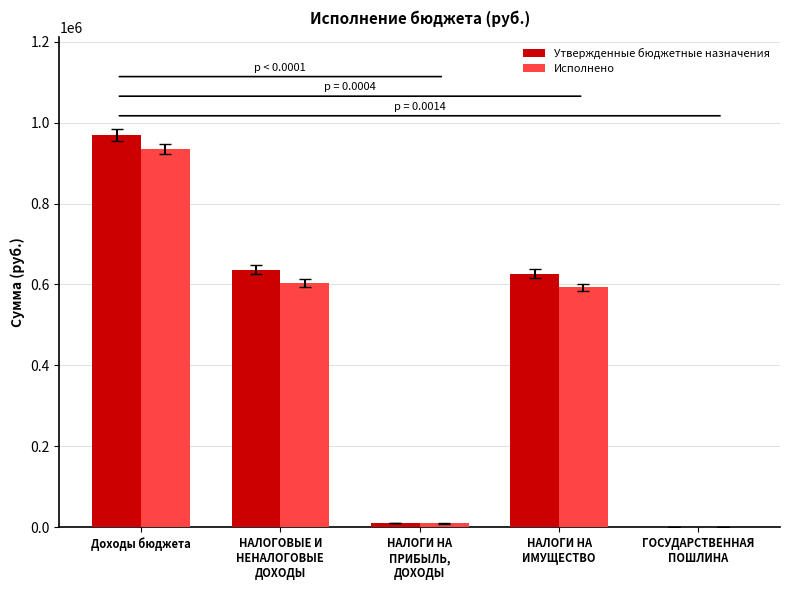

What is the maximum value for Утвержденные бюджетные назначения?

968469.0